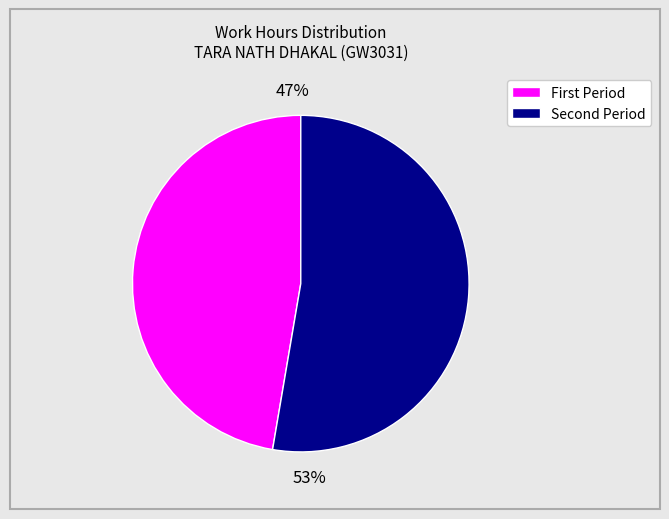

Is there a majority slice in this chart?

Yes